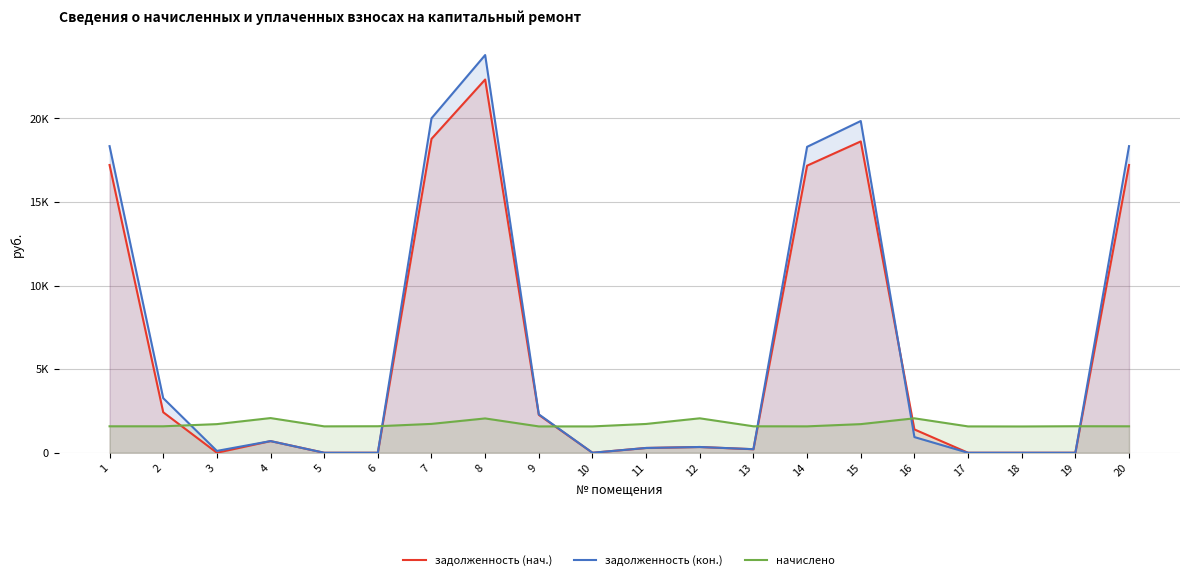

What are all the series names shown in the legend?

задолженность (нач.), задолженность (кон.), начислено